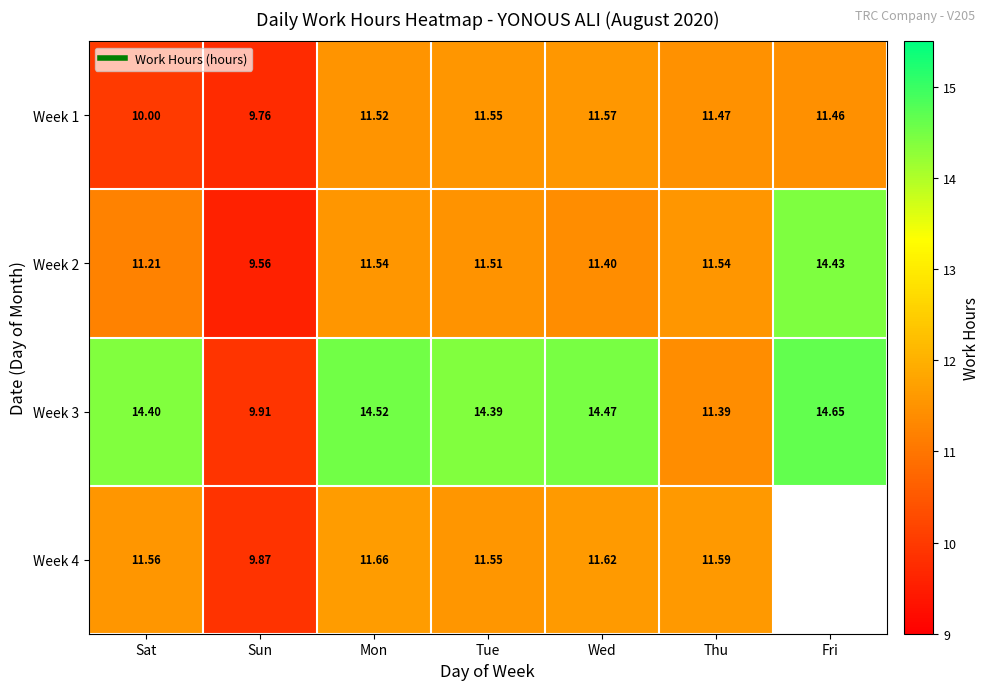

Which label corresponds to the largest value in the chart?

Fri